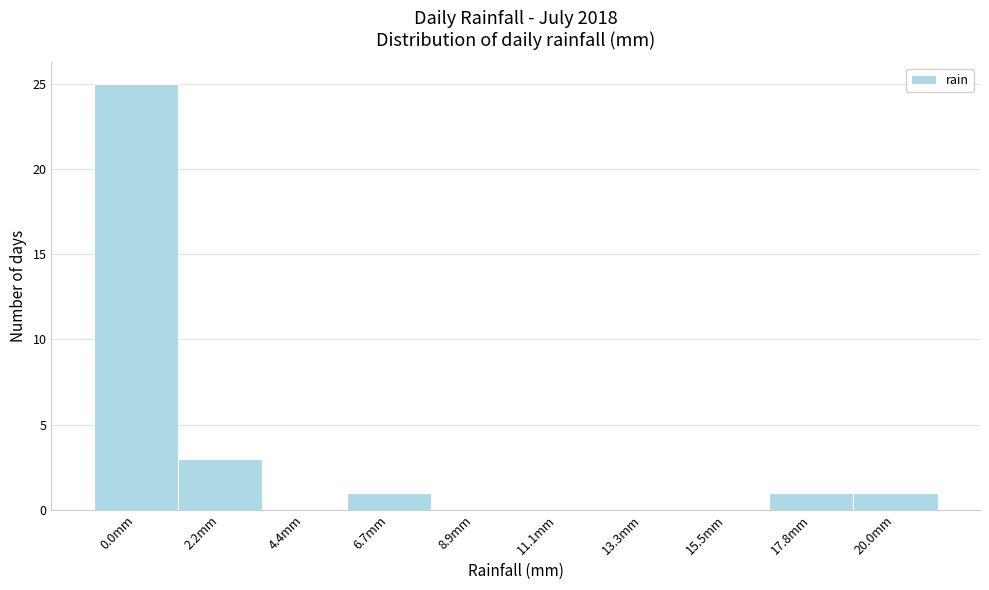

Reading left to right, list all the values displayed in this chart.

0.0mm=25	2.2mm=3	4.4mm=0	6.7mm=1	8.9mm=0	11.1mm=0	13.3mm=0	15.5mm=0	17.8mm=1	20.0mm=1